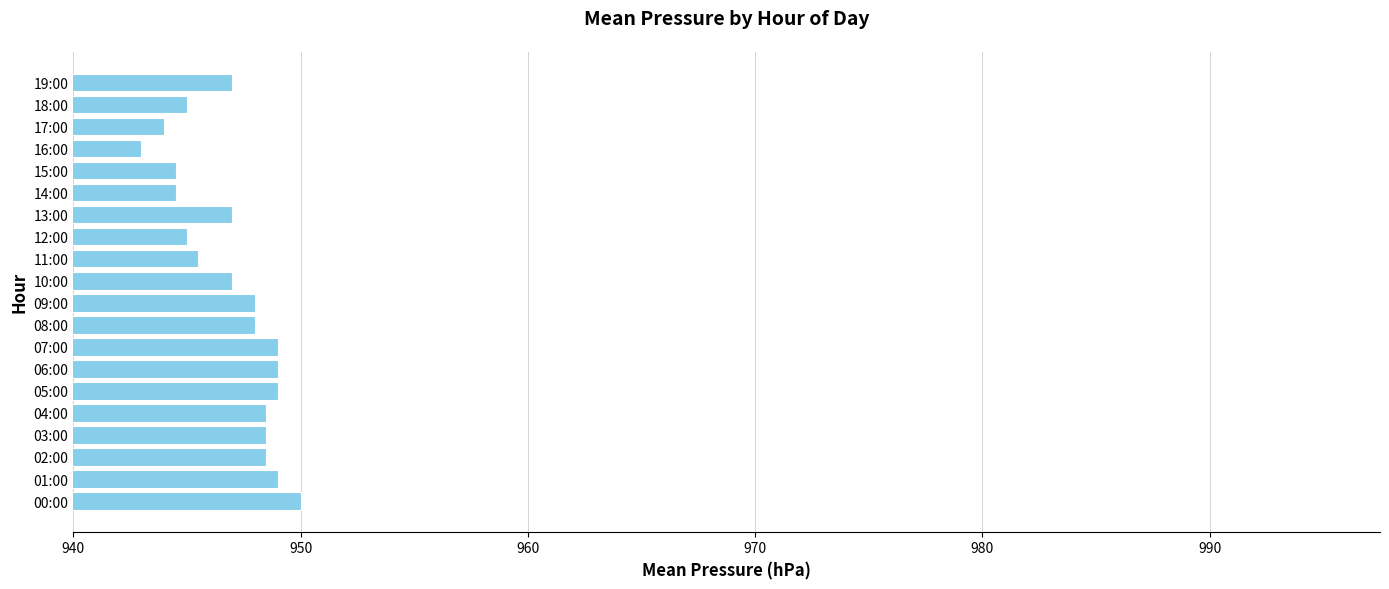

How many bars are there in total?

20